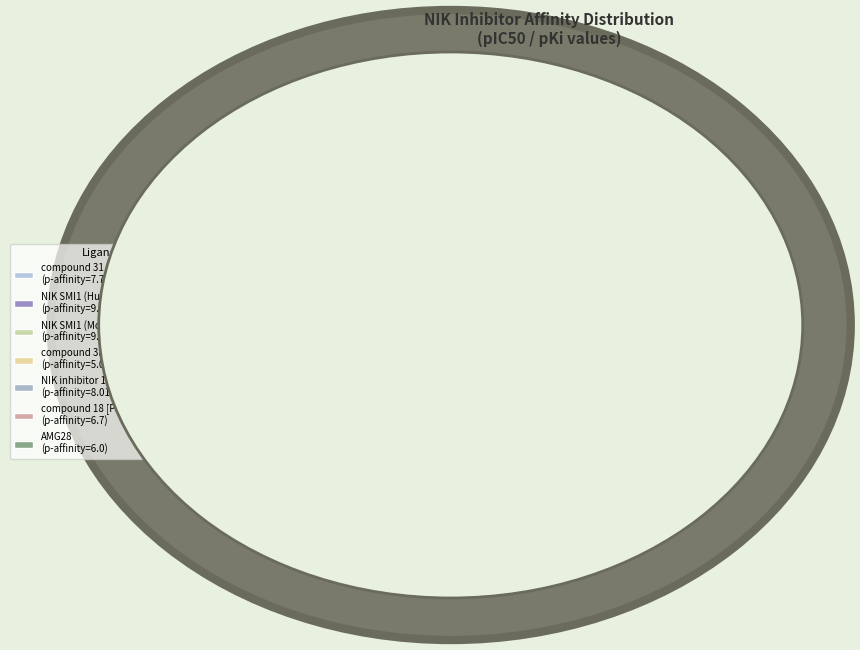

Between compound 18 [PMID: 34212719] and compound 31 [PMID: 23374866], which is larger?

compound 31 [PMID: 23374866]